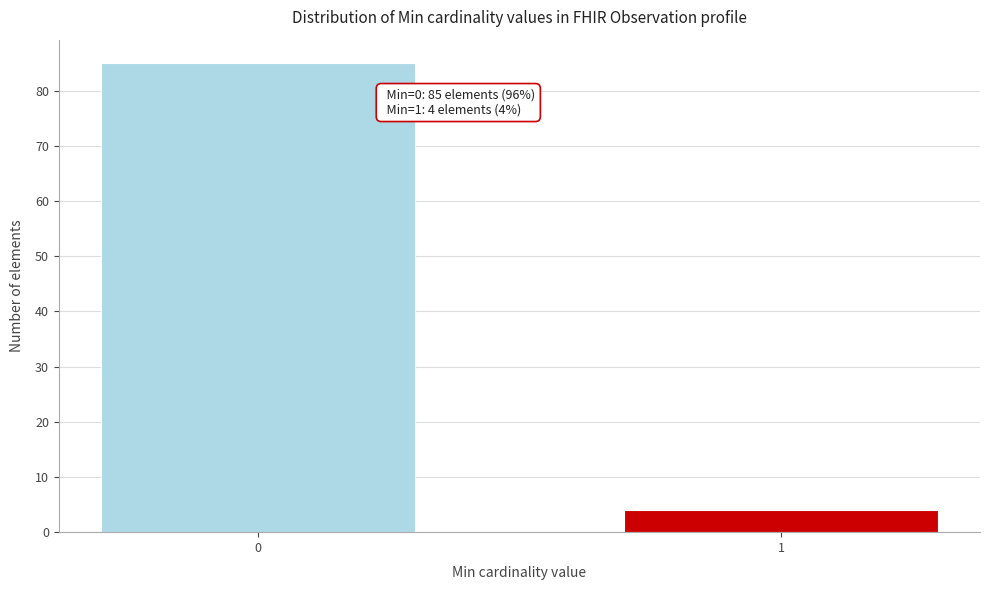

Reading left to right, transcribe all the data shown in this chart.

0=85	1=4